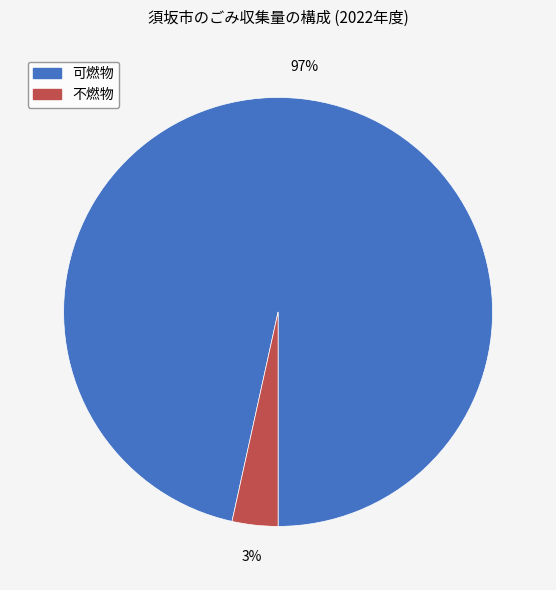

Is there any slice that represents more than half of the pie?

Yes